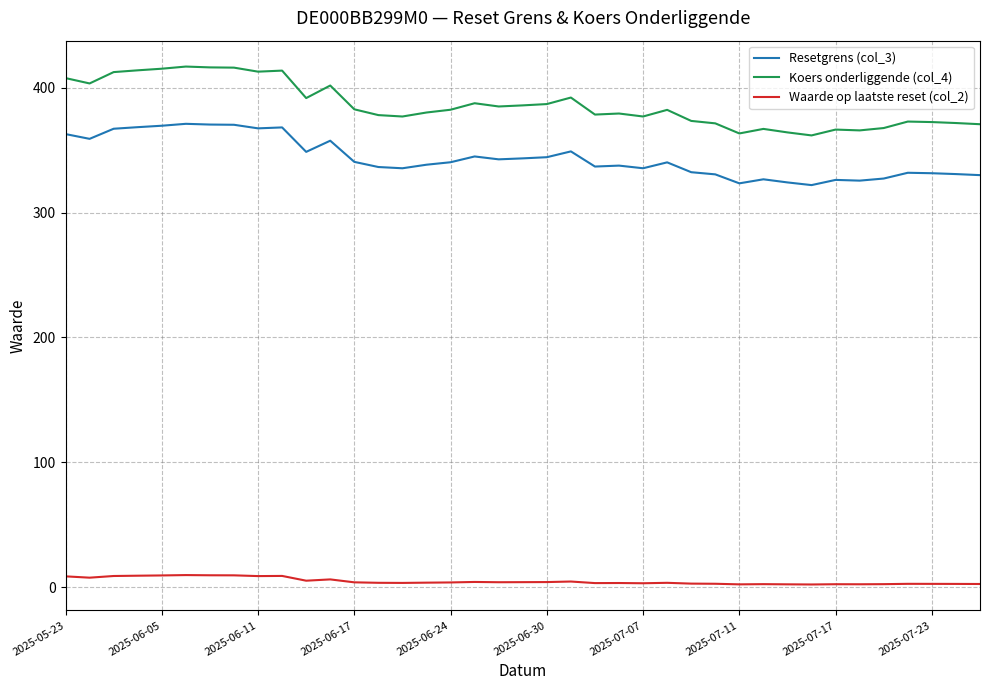

True or false: Koers onderliggende (col_4) and Waarde op laatste reset (col_2) cross at least once.

False